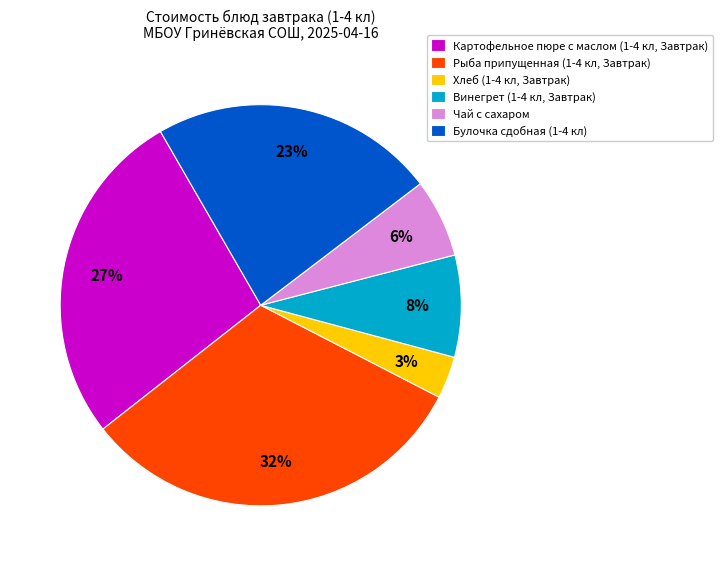

Combined, do Хлеб (1-4 кл, Завтрак) and Чай с сахаром account for over 50%?

No